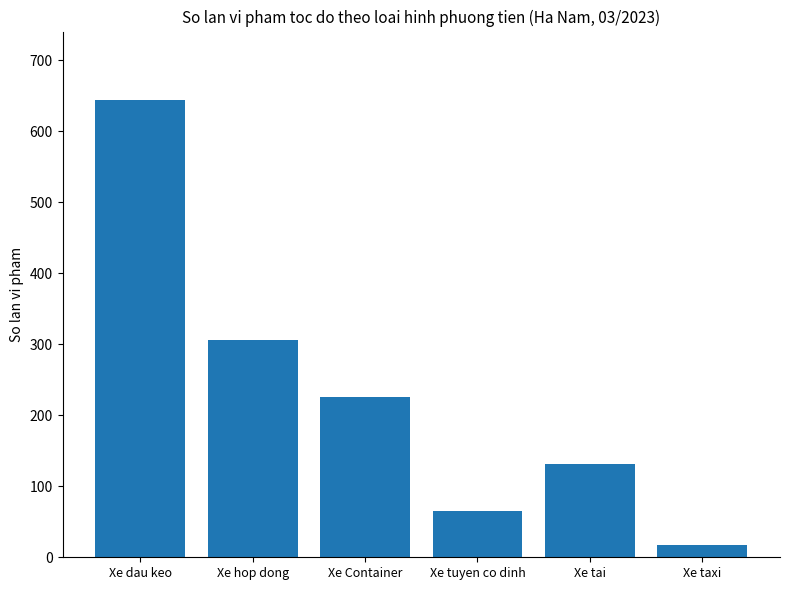

Reading right to left, transcribe all the data shown in this chart.

17	131	65	226	306	644